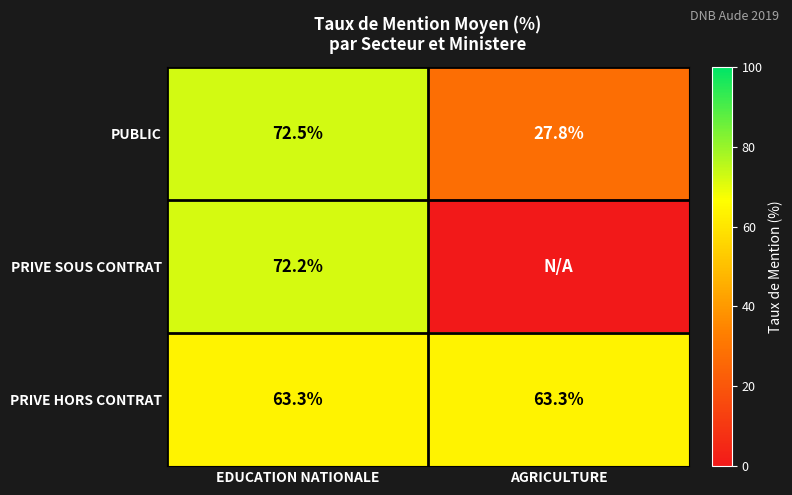

Read the PUBLIC value at EDUCATION NATIONALE.

72.5